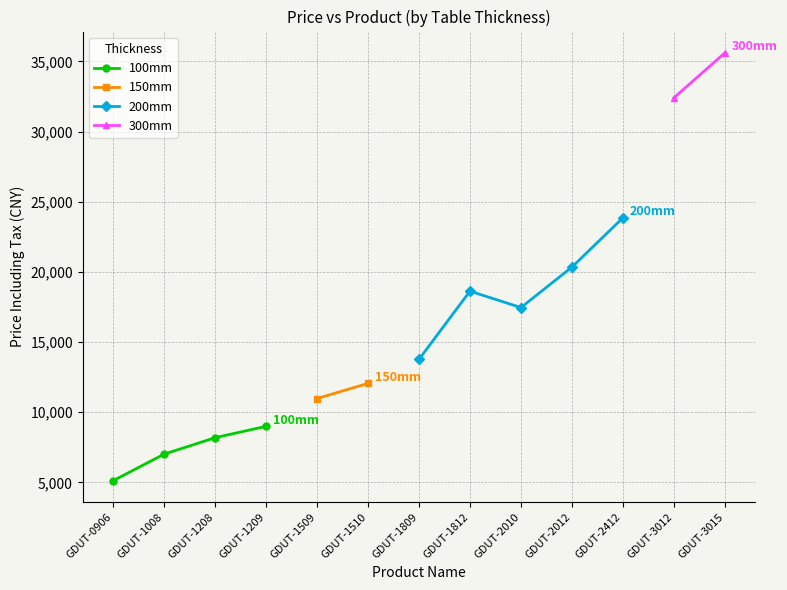

What is the smallest value displayed?

5130